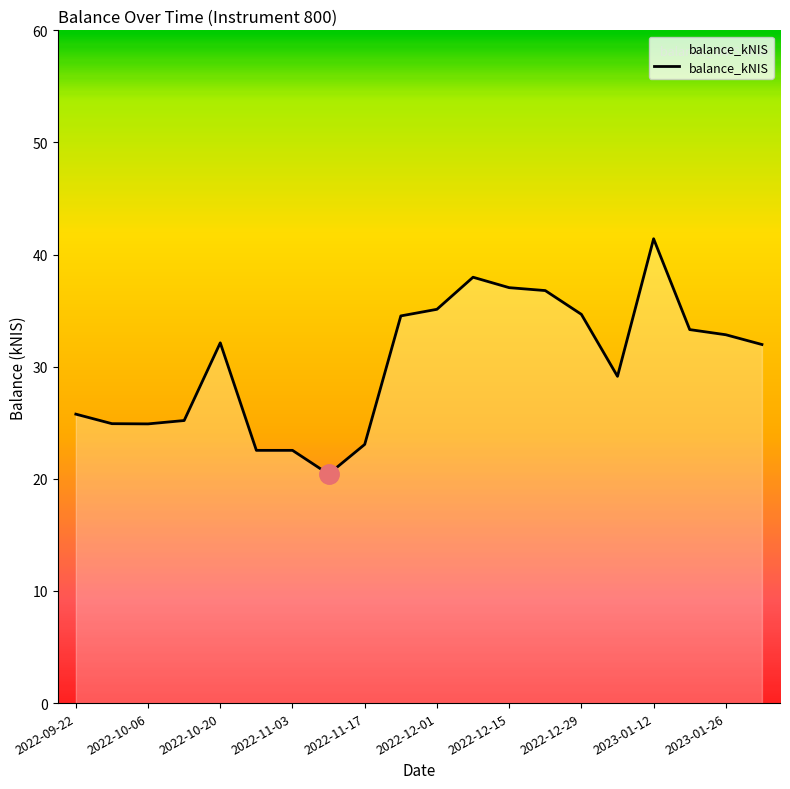

How many lines are shown in the chart?

1